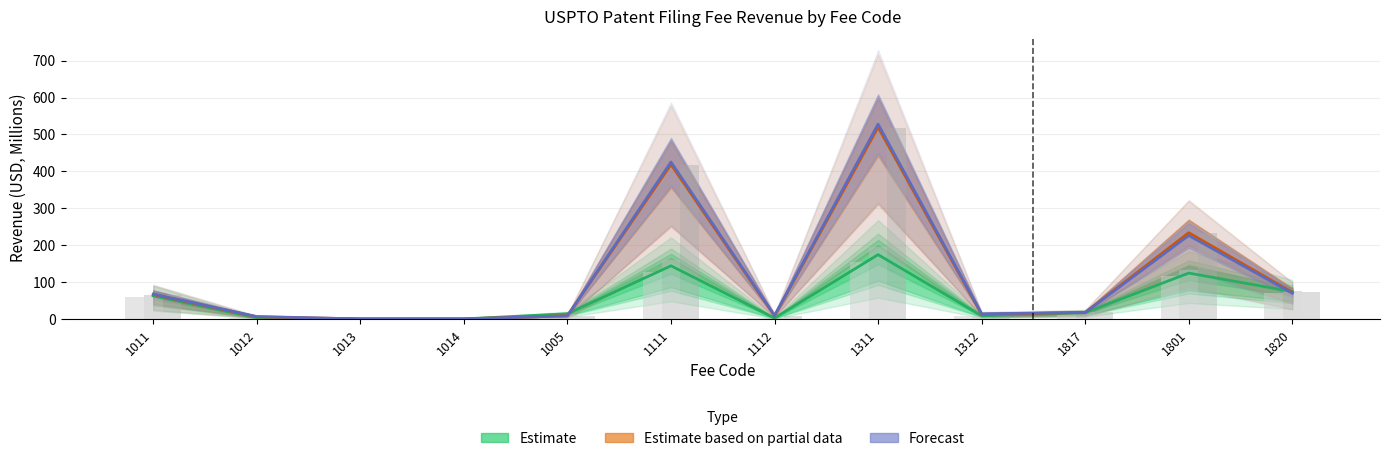

The value of Estimate at 1112 is 3.4. True or false?

False